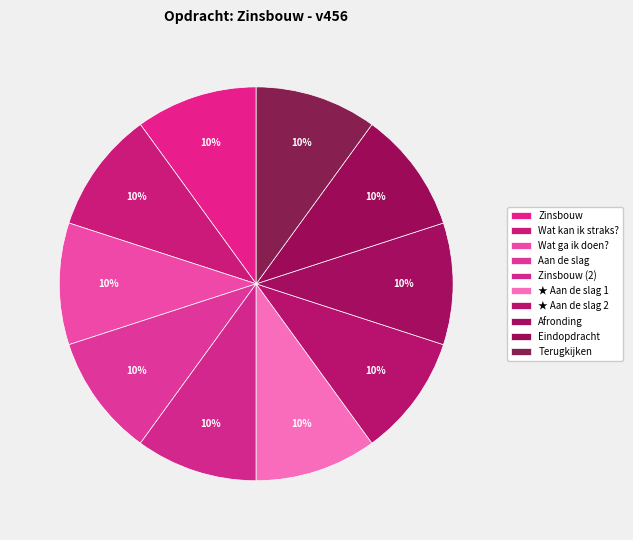

The Zinsbouw (2) slice represents 25% of the pie. True or false?

False